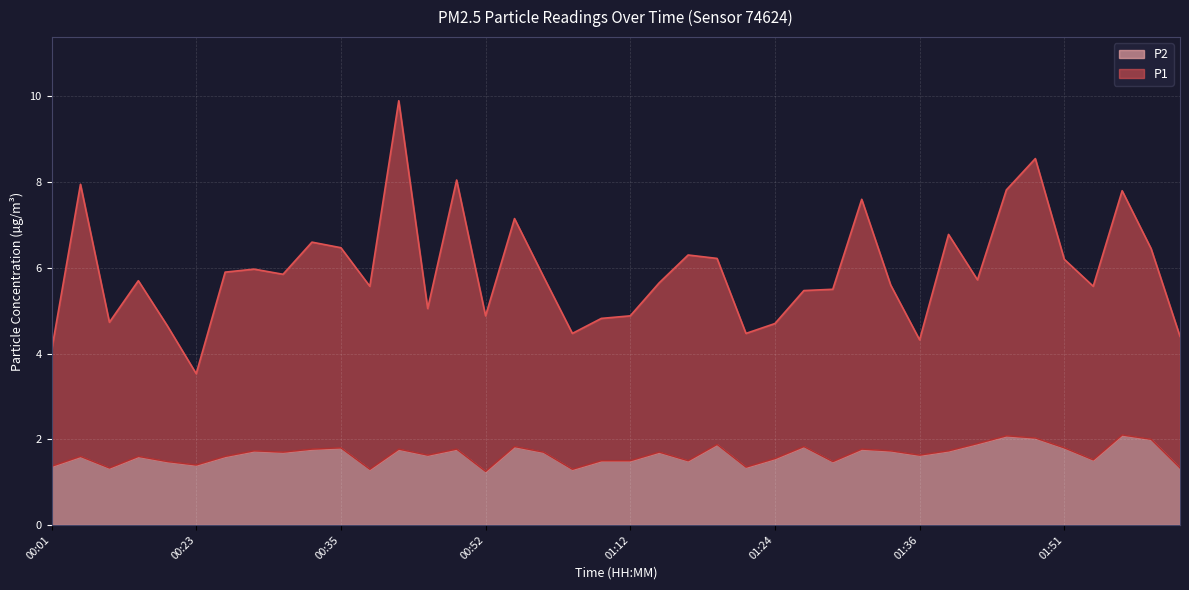

What is the maximum value shown in the chart?

9.9